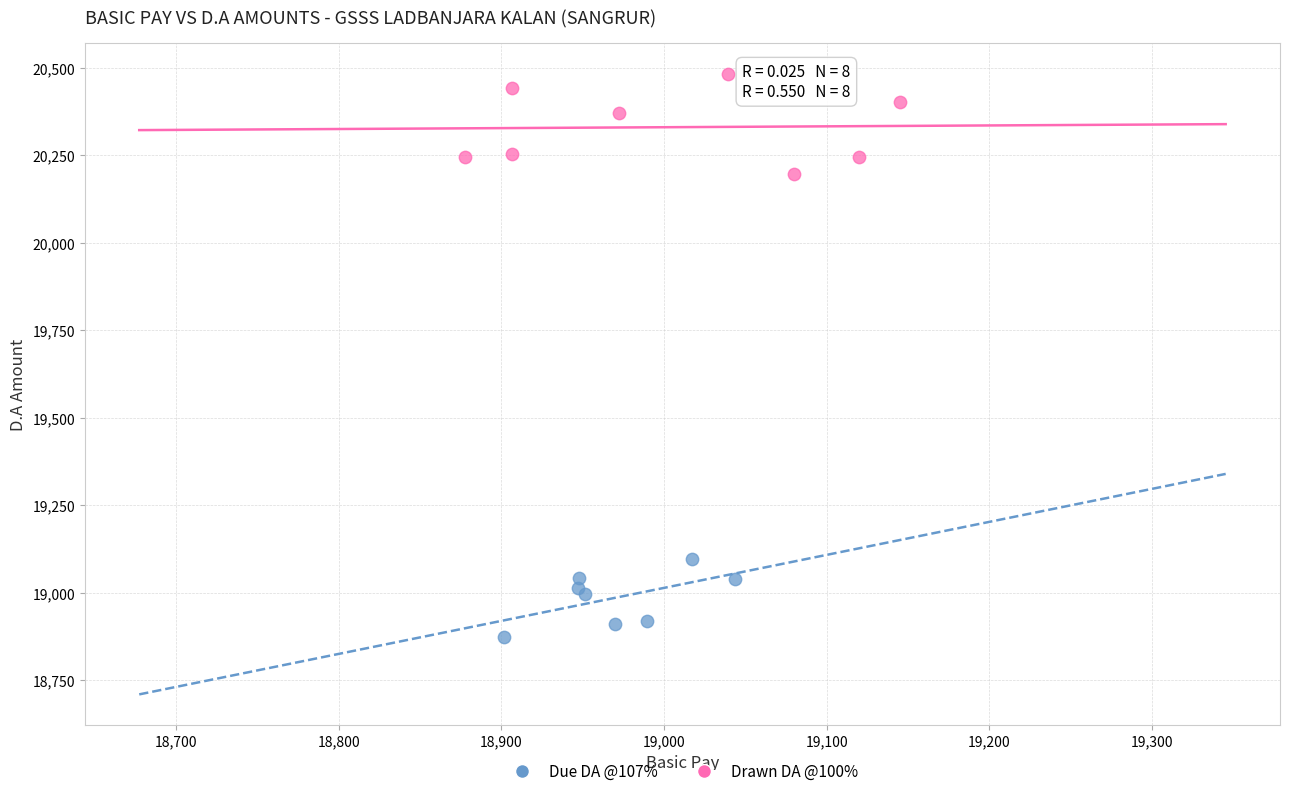

Which series contains the lowest Y value?

Drawn DA @100%